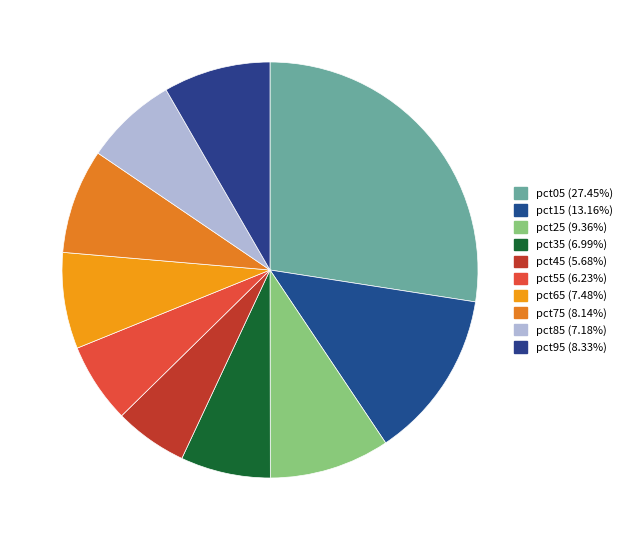

To the nearest percent, what is the difference between the largest and smallest slice percentages?

22%